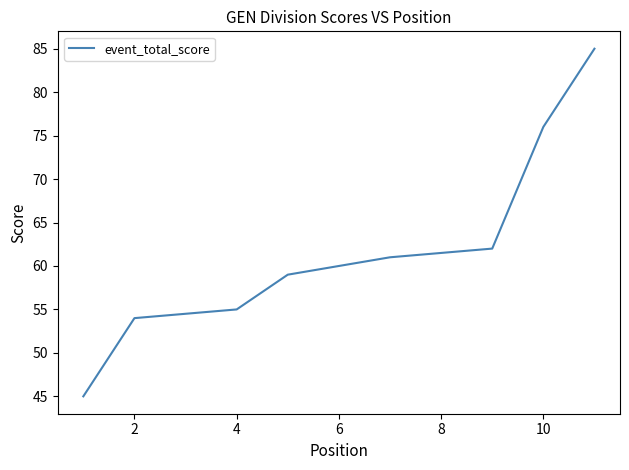

True or false: there are more than 0 points higher than both neighbors.

False